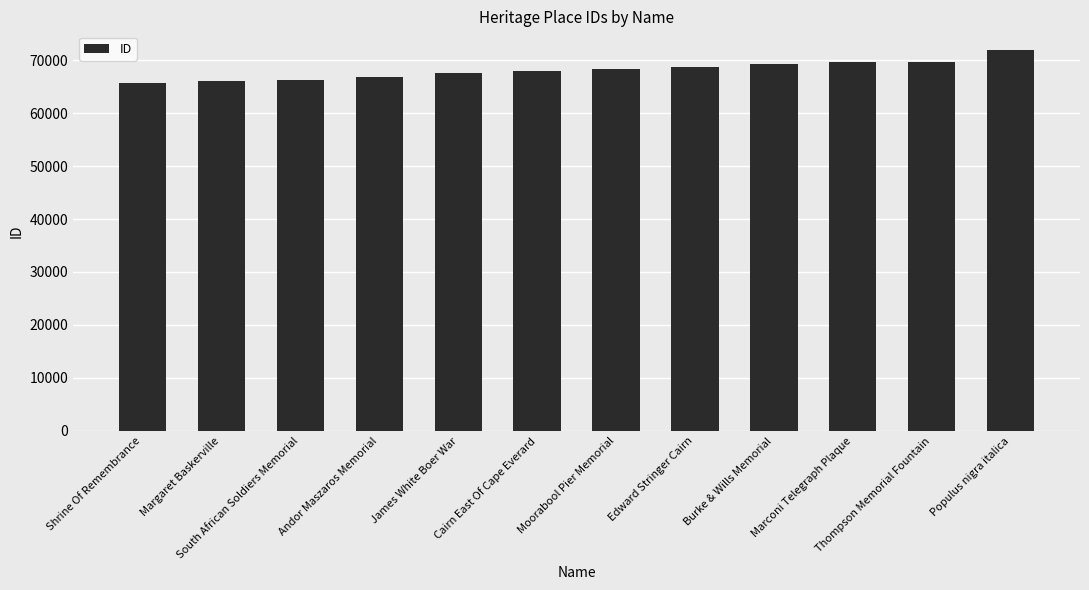

What is the change in value from Moorabool Pier Memorial to Marconi Telegraph Plaque?

+1201